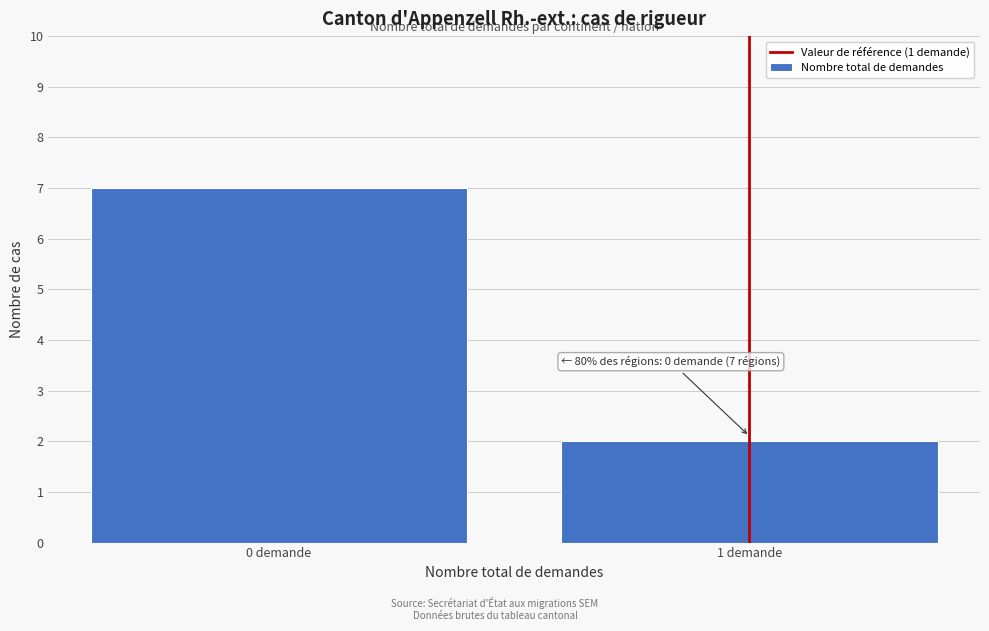

Reading left to right, list all the values displayed in this chart.

0 demande=7	1 demande=2